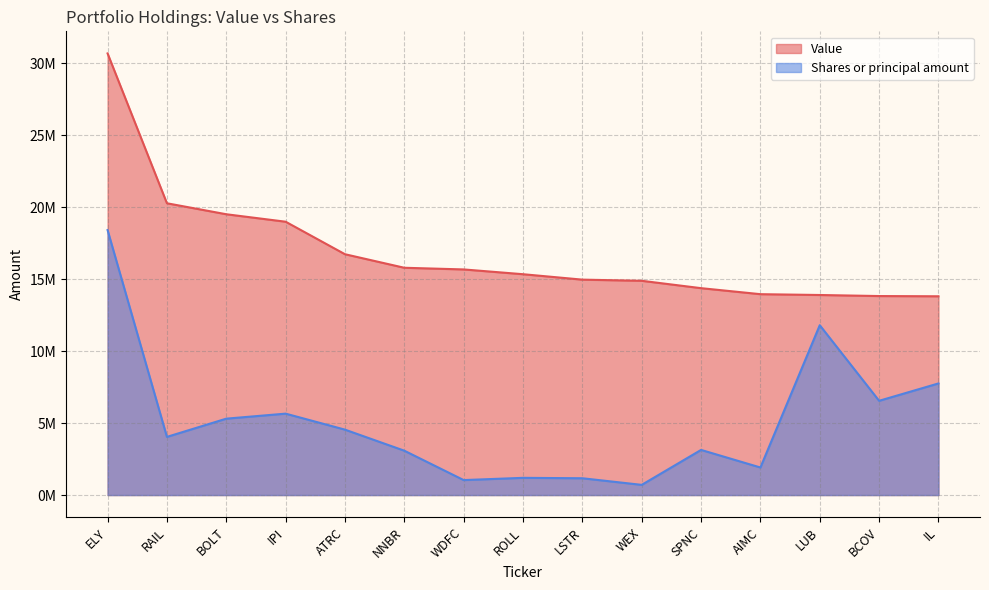

Does the chart have visible grid lines?

Yes